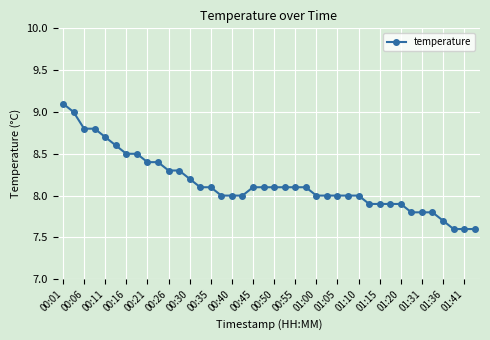

How many data points does each series have?

40